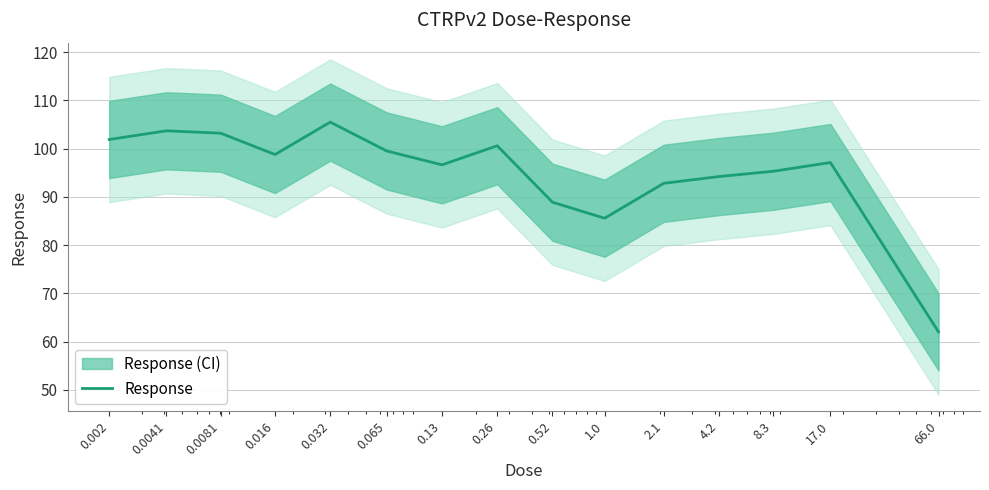

Which has a higher value, 0.26 or 17.0?

0.26